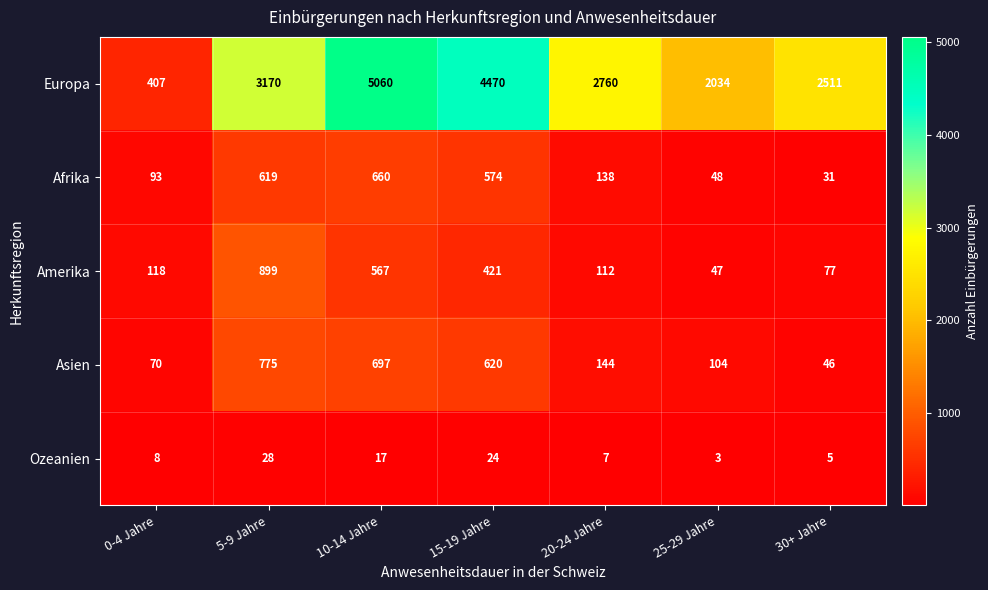

The value of Europa at 20-24 Jahre is 4035. True or false?

False